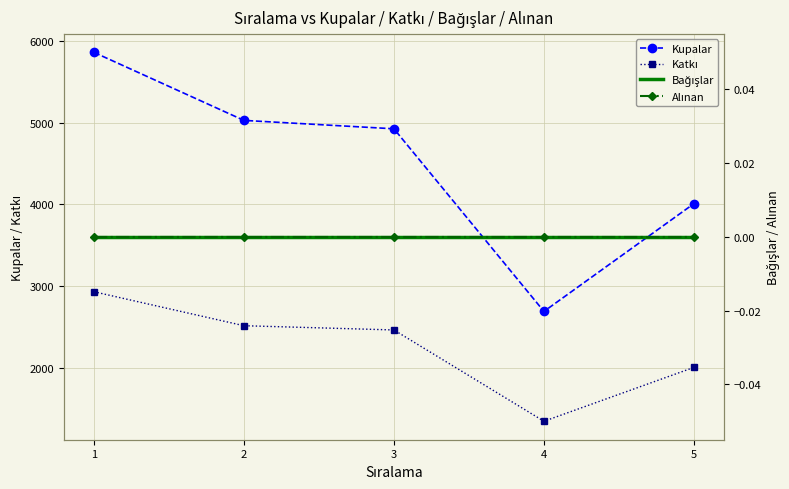

True or false: Kupalar has more than 2 interior local peaks.

False